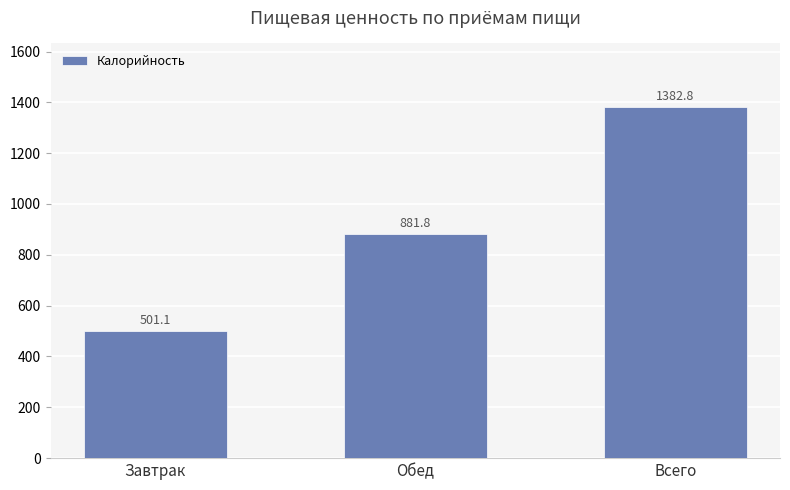

What is the difference between the values at Завтрак and Обед?

380.7